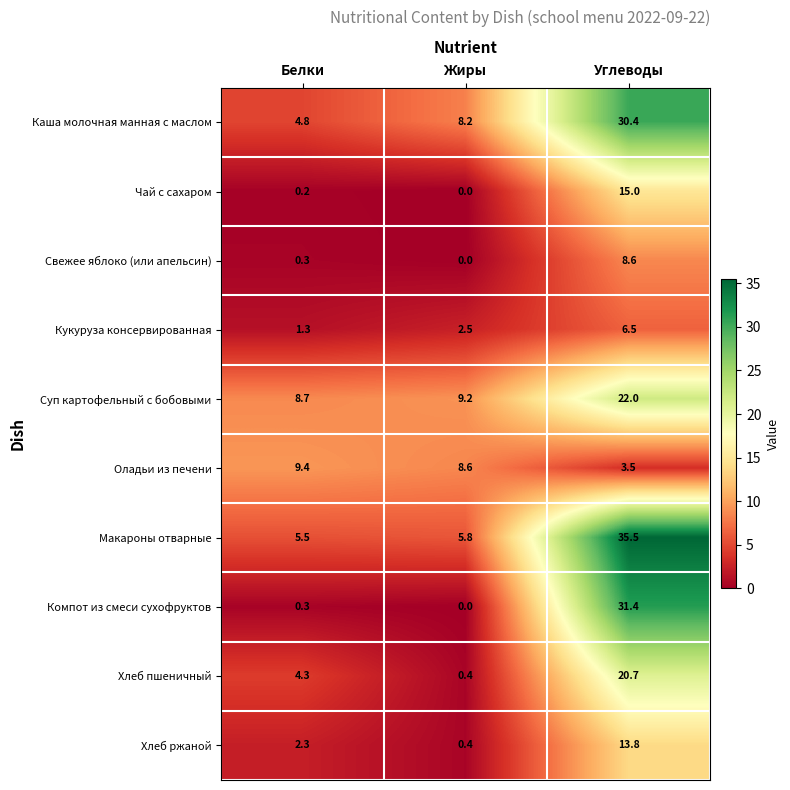

Count the number of data series in this chart.

10